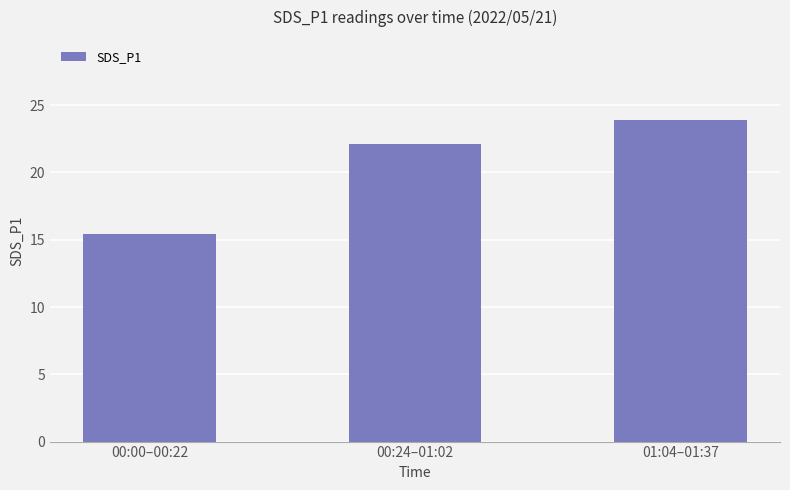

What is the ratio of the value at 01:04–01:37 to the value at 00:00–00:22?

1.5